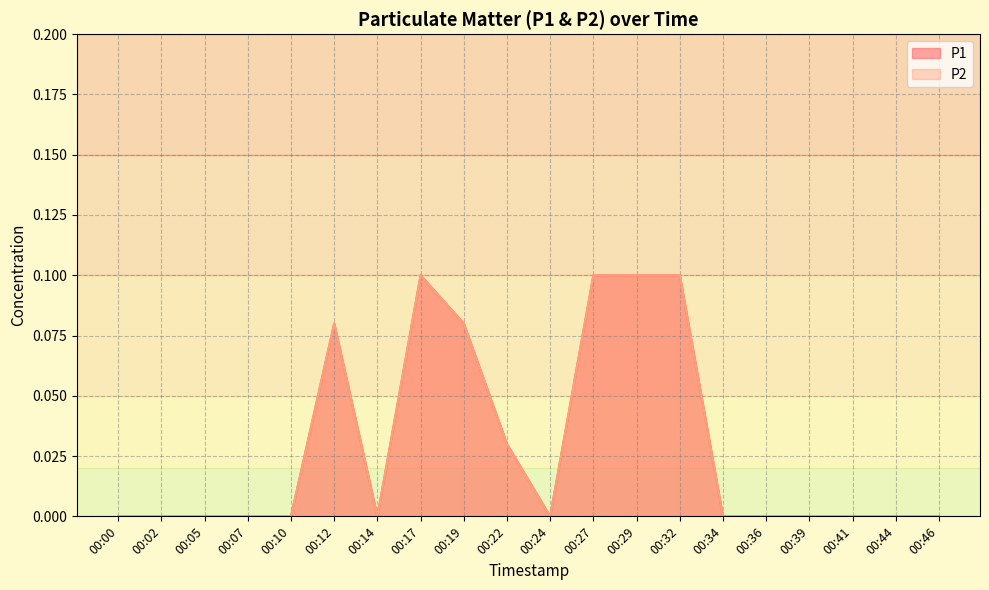

In P1, how many points are higher than both neighbors (excluding endpoints)?

2